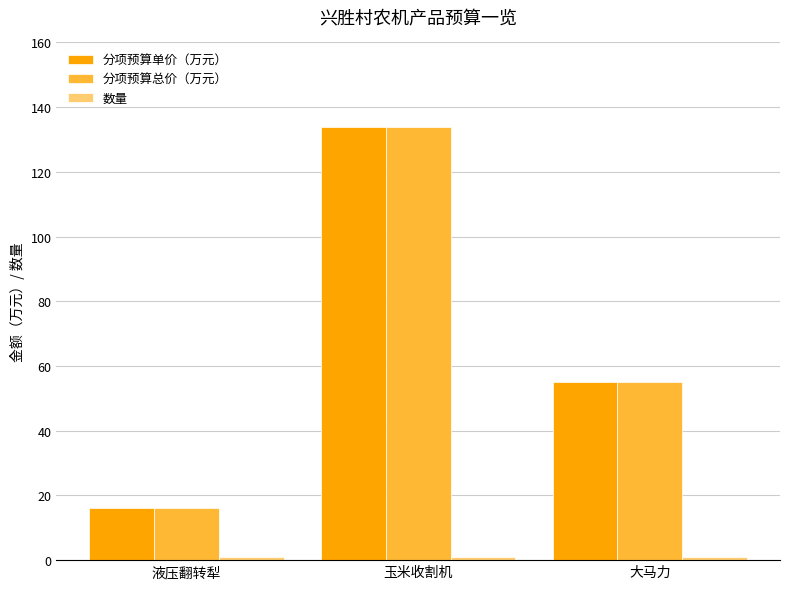

At which label does 分项预算单价（万元） reach its peak?

玉米收割机